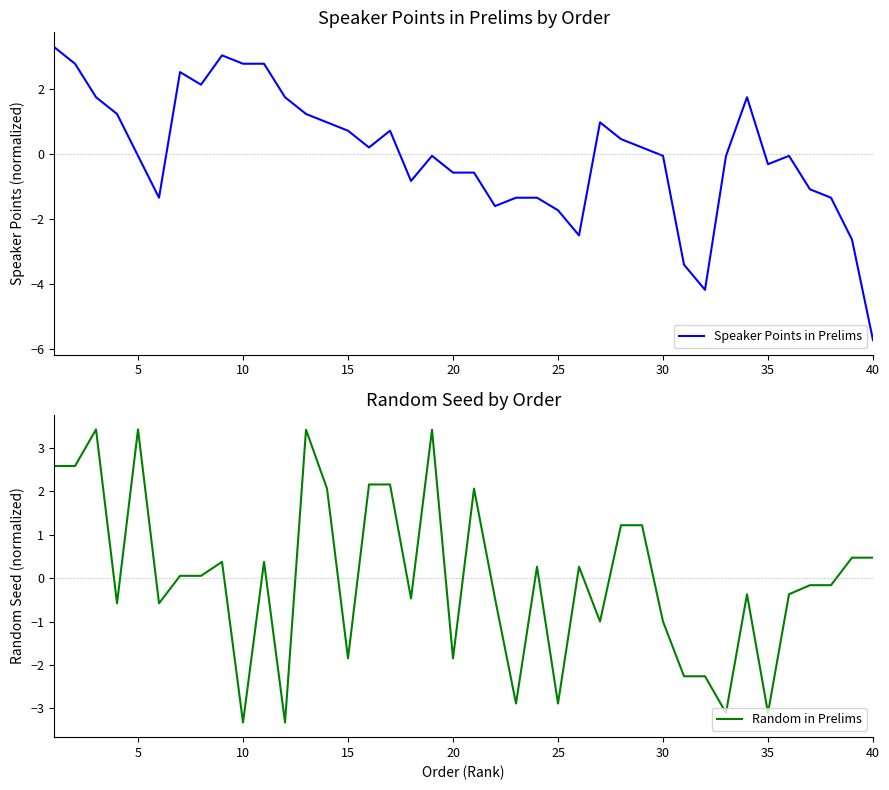

What is the lowest value of the Speaker Points in Prelims series?

-5.7